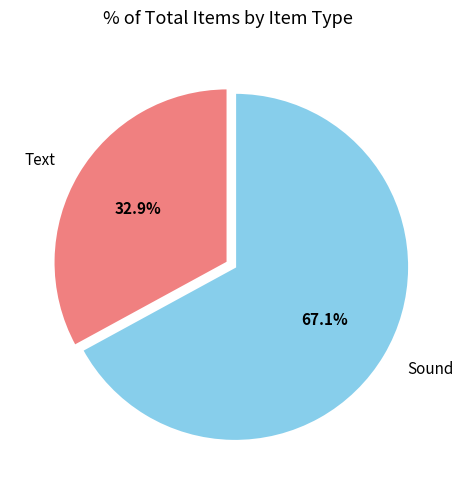

Which category accounts for the majority?

Sound